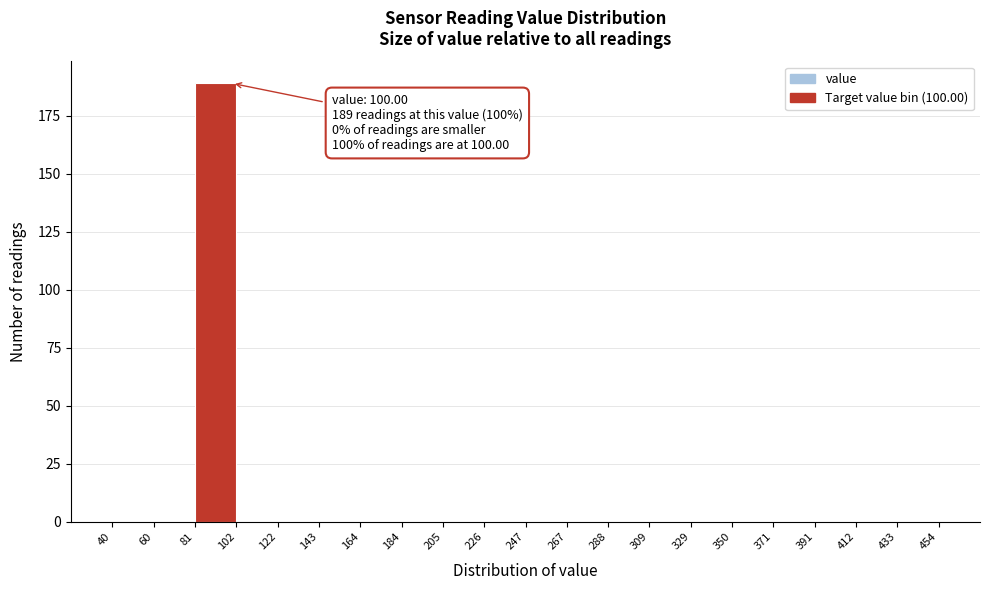

Over which range of the x-axis is the bar tallest?

81 to 102